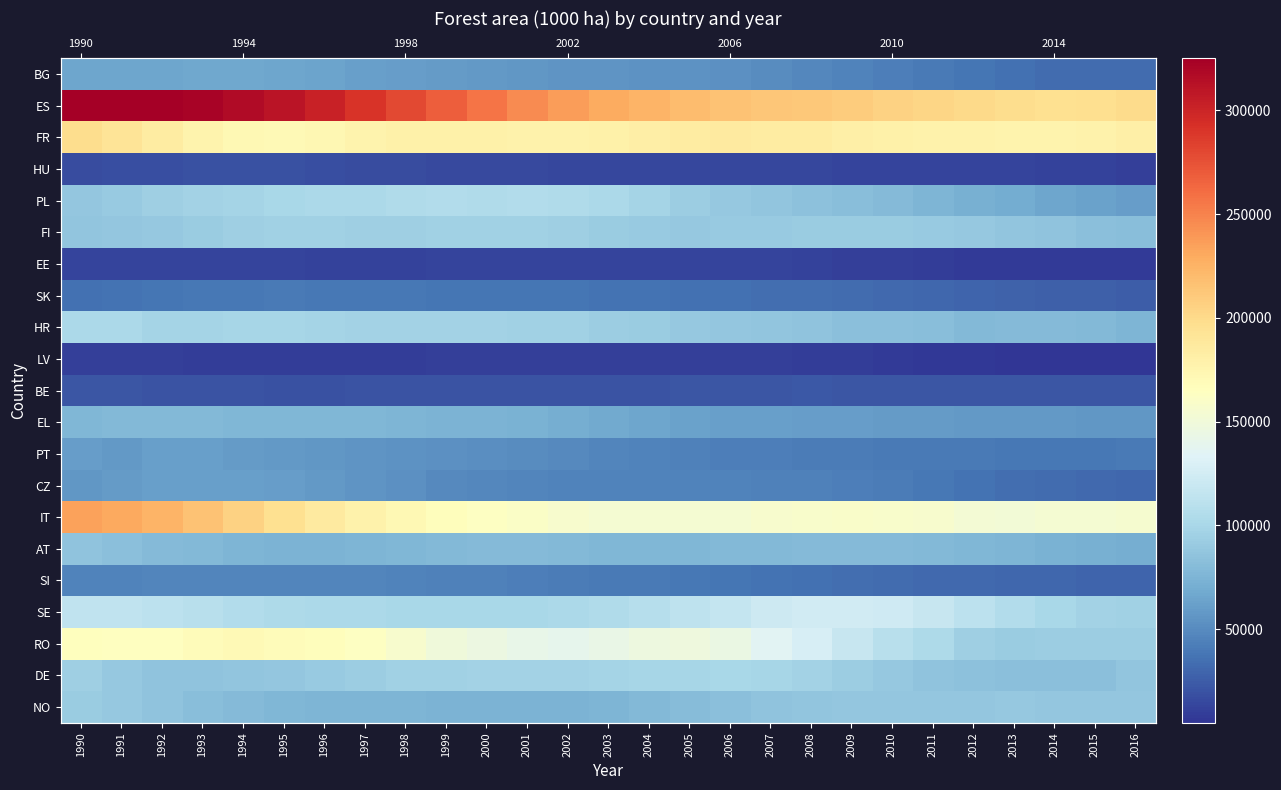

How many series are shown in this chart?

21